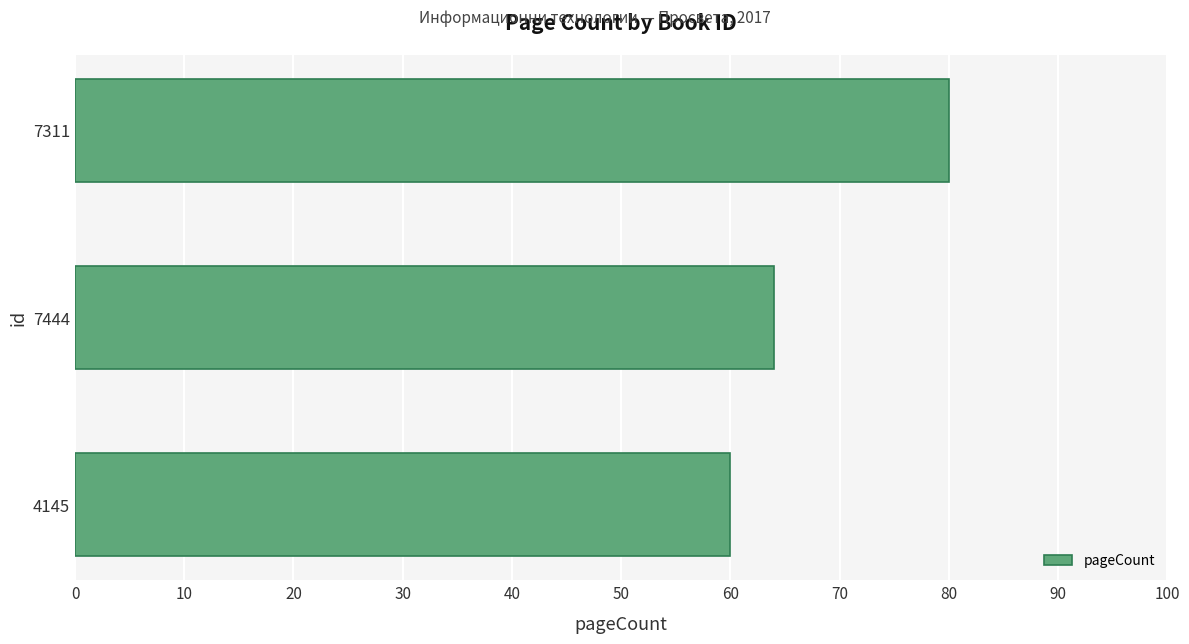

The value at 7311 is 80. True or false?

True